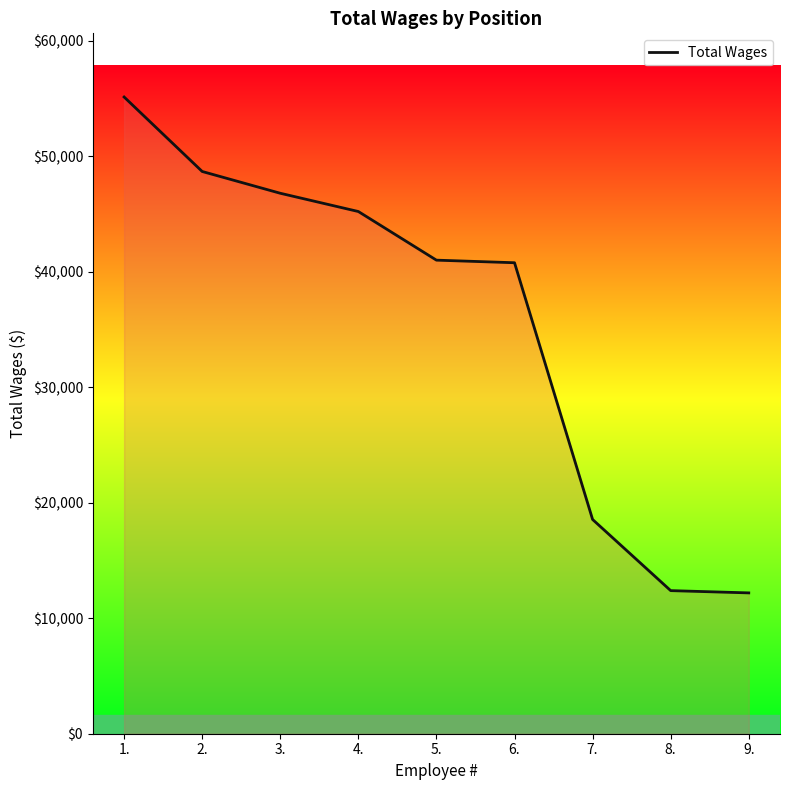

What is the smallest value displayed?

12191